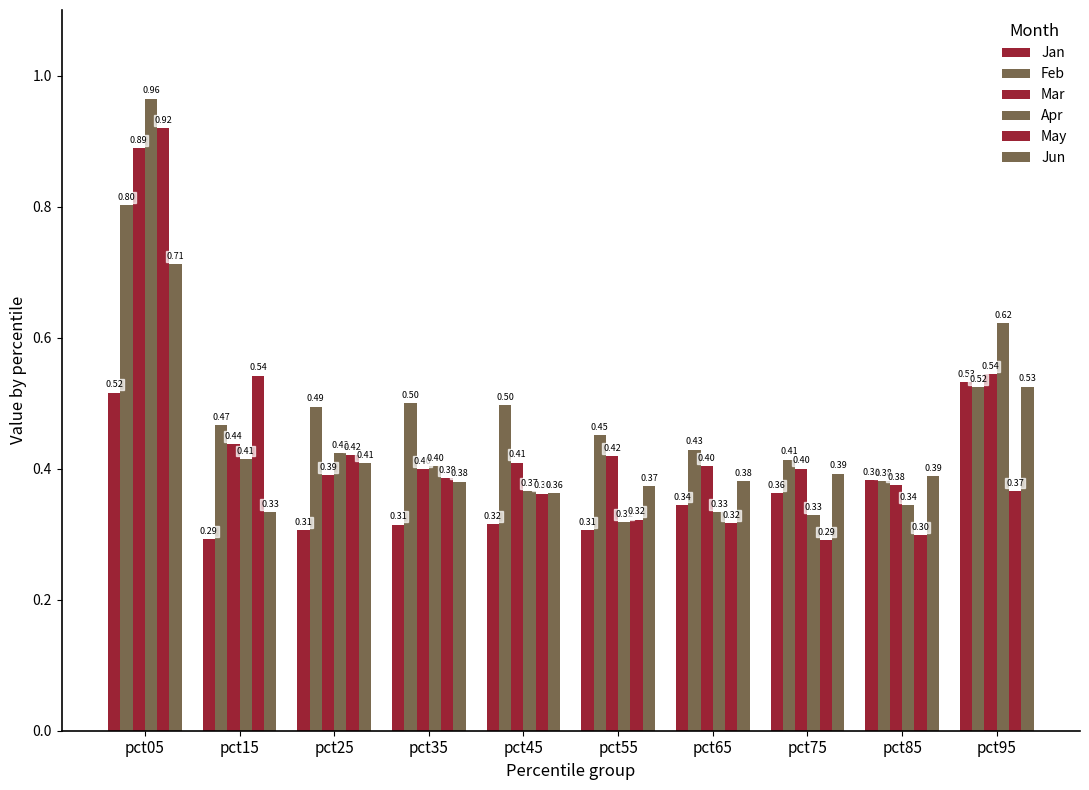

How many categories are shown in the chart?

10